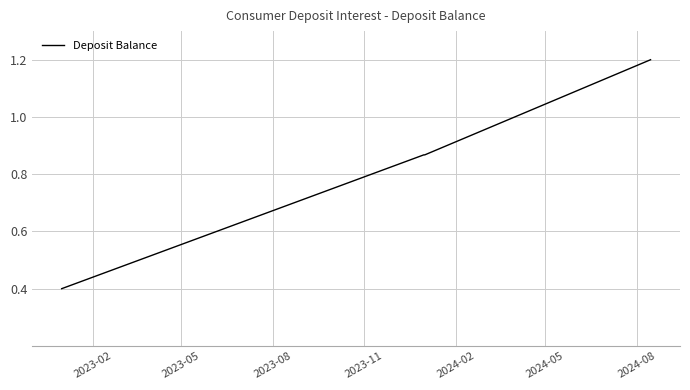

What is the smallest value displayed?

0.4